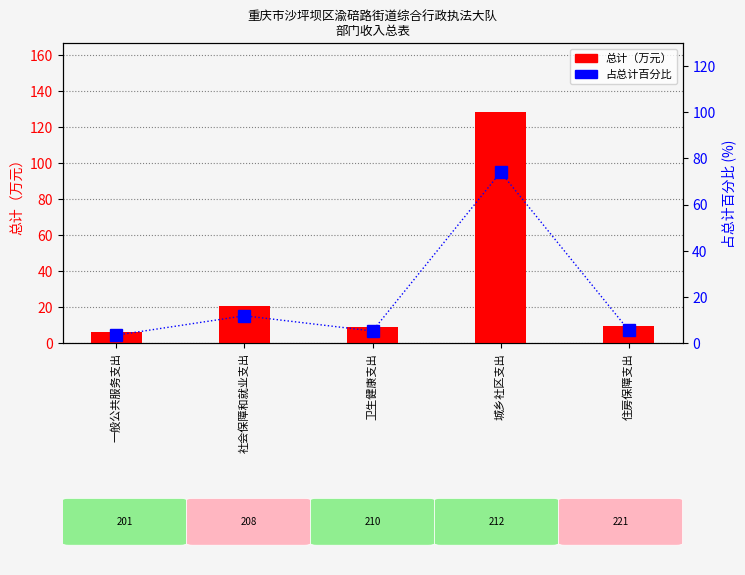

Which series has the largest total across all categories?

总计